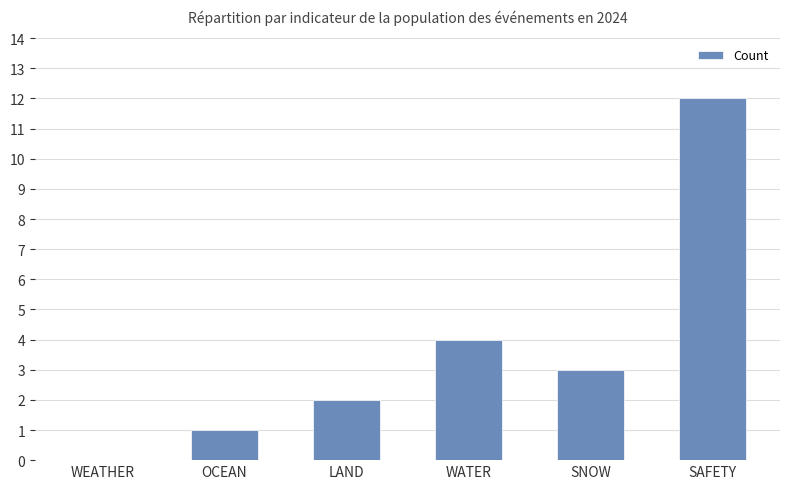

Which category has the highest value across all series?

SAFETY